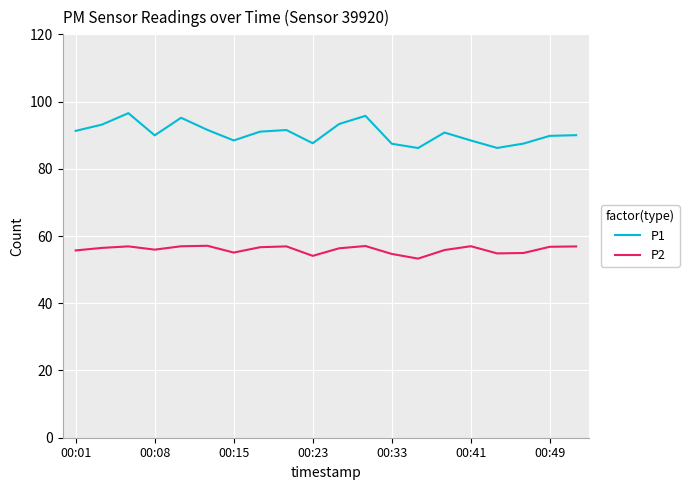

What is the minimum value for P2?

53.3